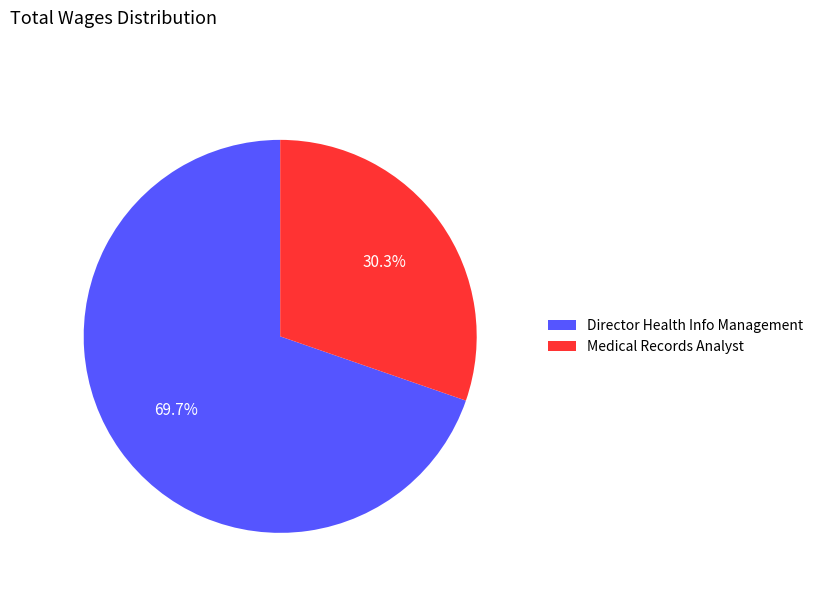

What percentage is NOT represented by Medical Records Analyst?

69.7%